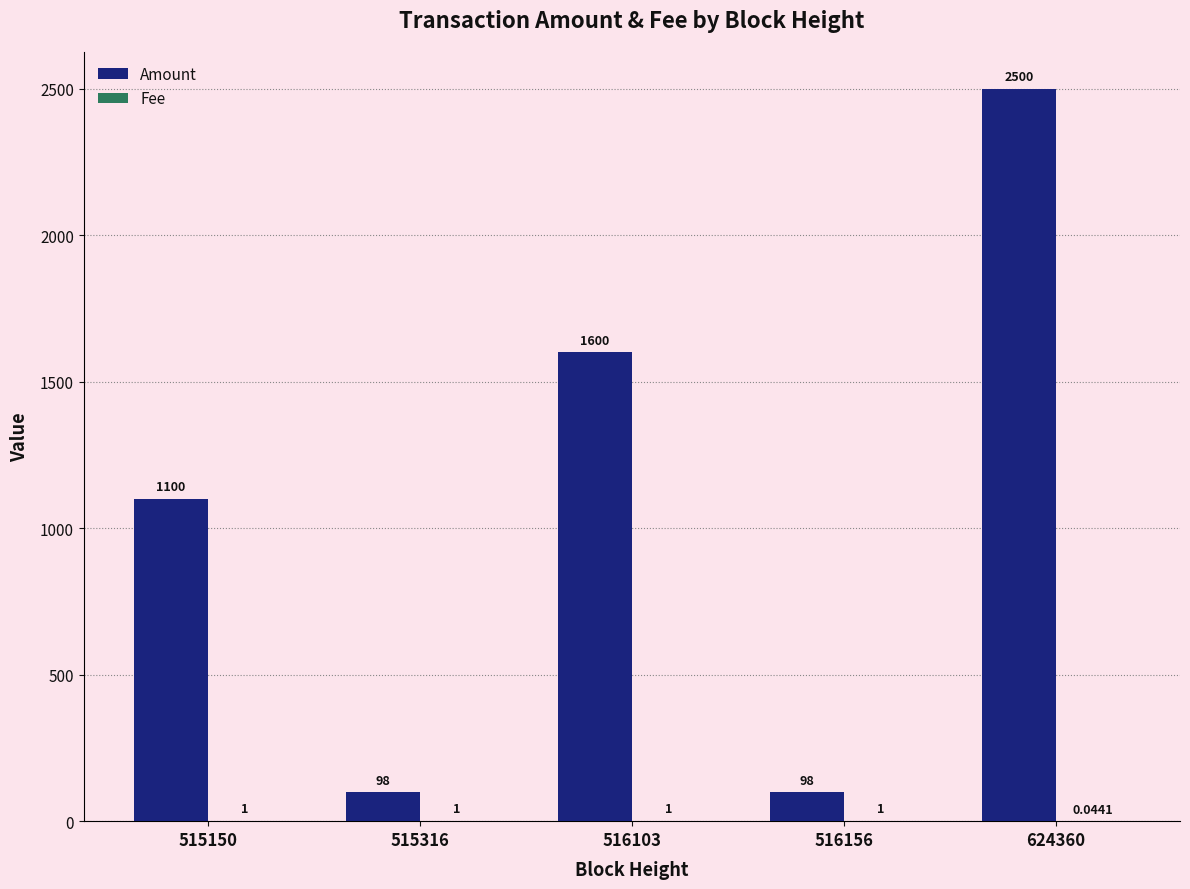

What is the average value of the Amount series?

1079.2